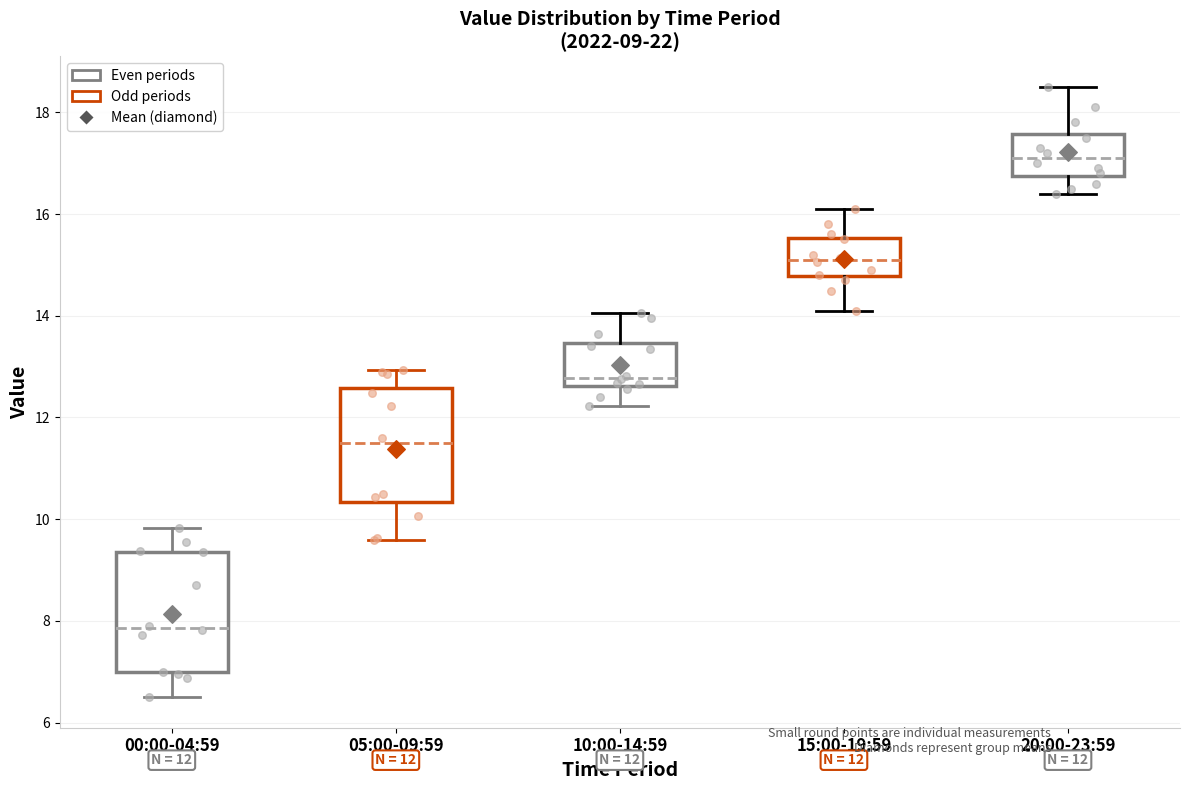

Which box's median line is the lowest?

00:00-04:59